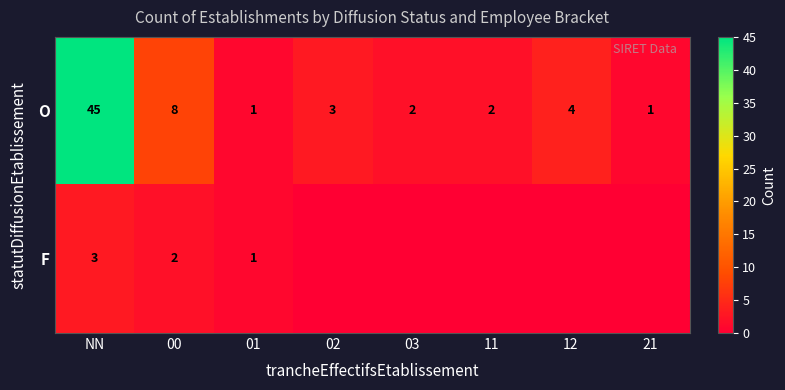

Is the value of F at 01 greater than the value of O at 12?

No